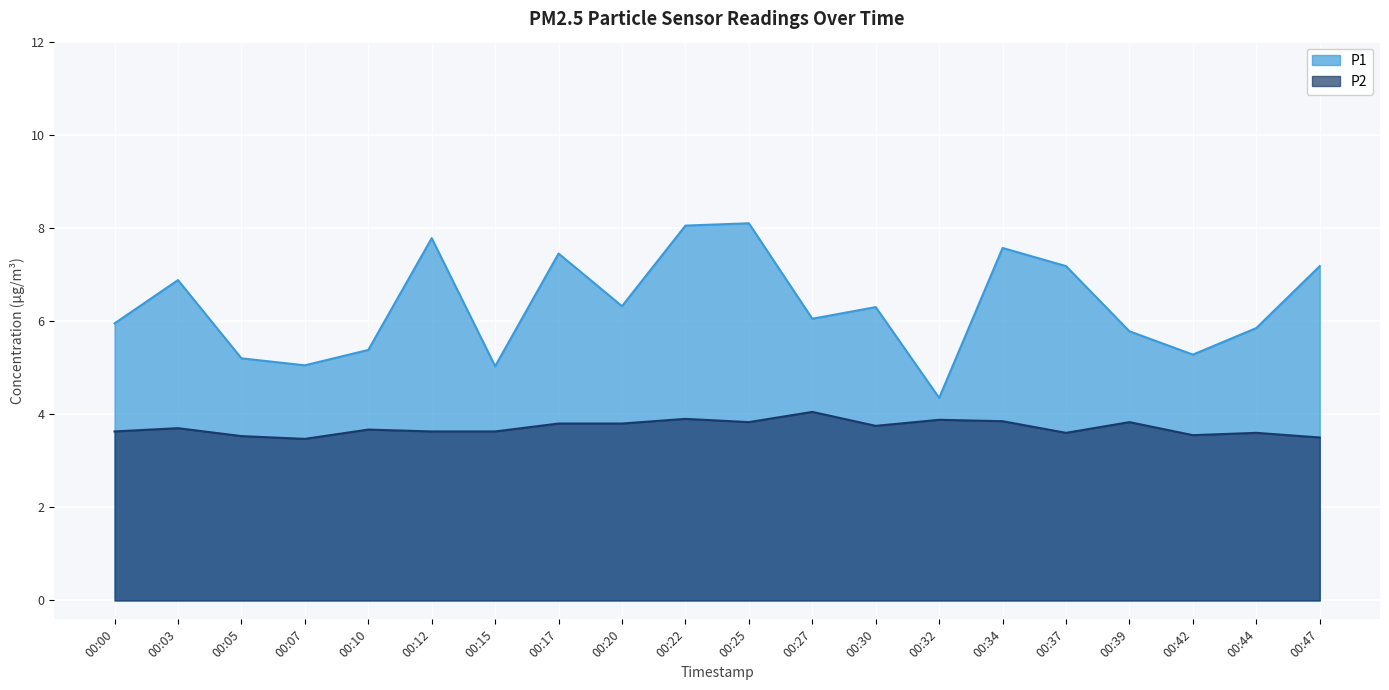

Reading left to right, transcribe all the data shown in this chart.

P1: 6.0	6.9	5.2	5.0	5.4	7.8	5.0	7.5	6.3	8.1	8.1	6.0	6.3	4.3	7.6	7.2	5.8	5.3	5.8	7.2
P2: 3.6	3.7	3.5	3.5	3.7	3.6	3.6	3.8	3.8	3.9	3.8	4.0	3.8	3.9	3.9	3.6	3.8	3.5	3.6	3.5